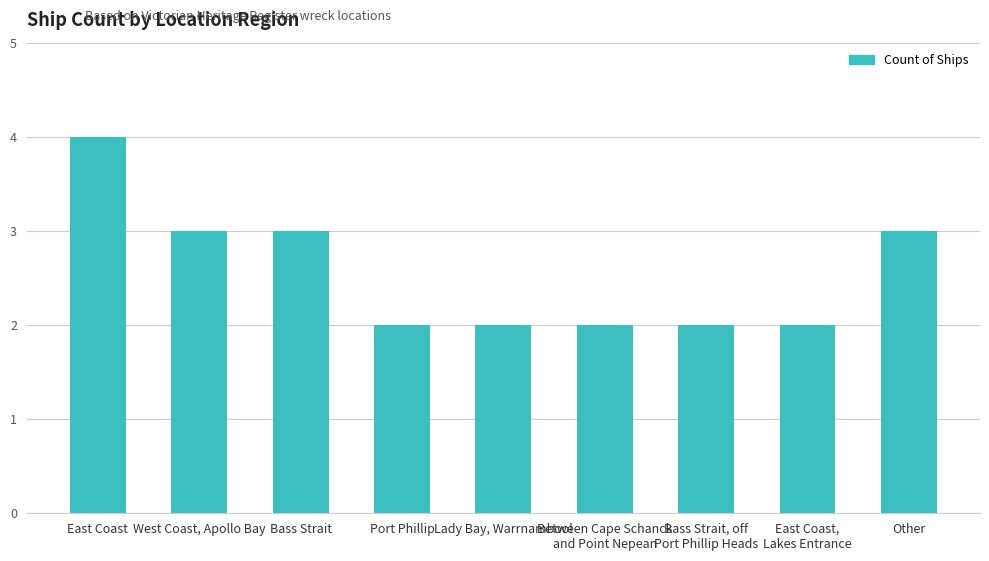

Reading right to left, transcribe all the data shown in this chart.

Other=3	East Coast,
Lakes Entrance=2	Bass Strait, off
Port Phillip Heads=2	Between Cape Schanck
and Point Nepean=2	Lady Bay, Warrnambool=2	Port Phillip=2	Bass Strait=3	West Coast, Apollo Bay=3	East Coast=4